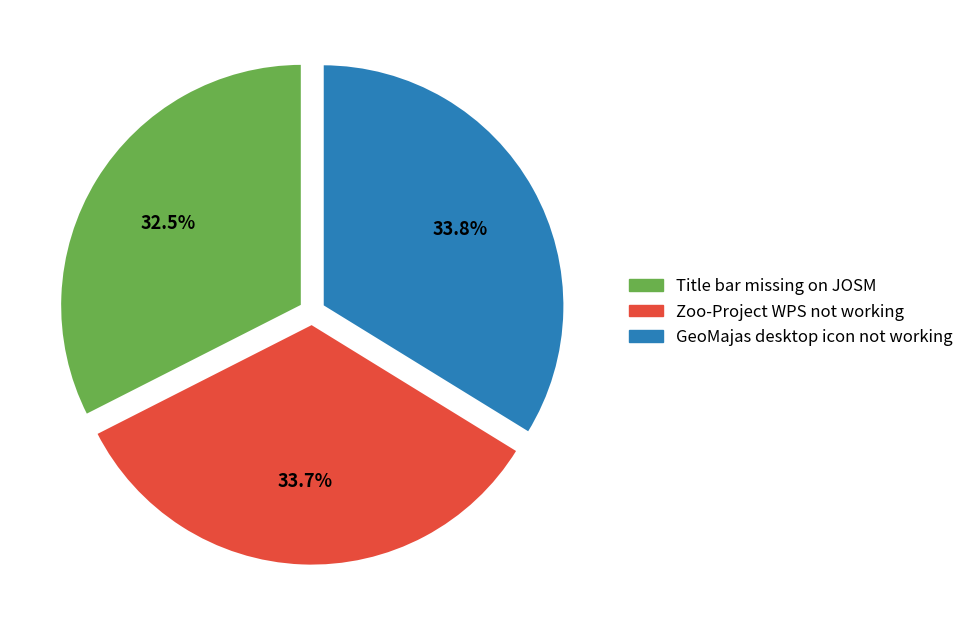

What is the smallest slice in the pie chart?

Title bar missing on JOSM